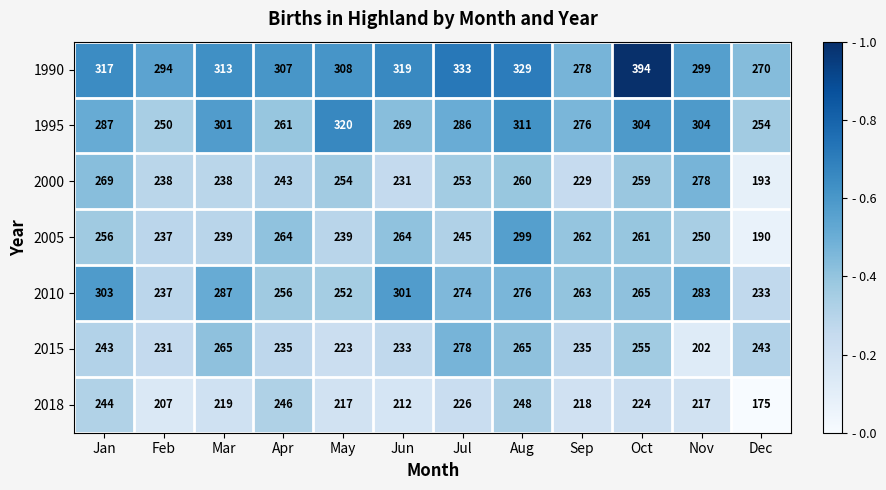

What is the difference between the maximum and minimum values in the 2010 series?

70